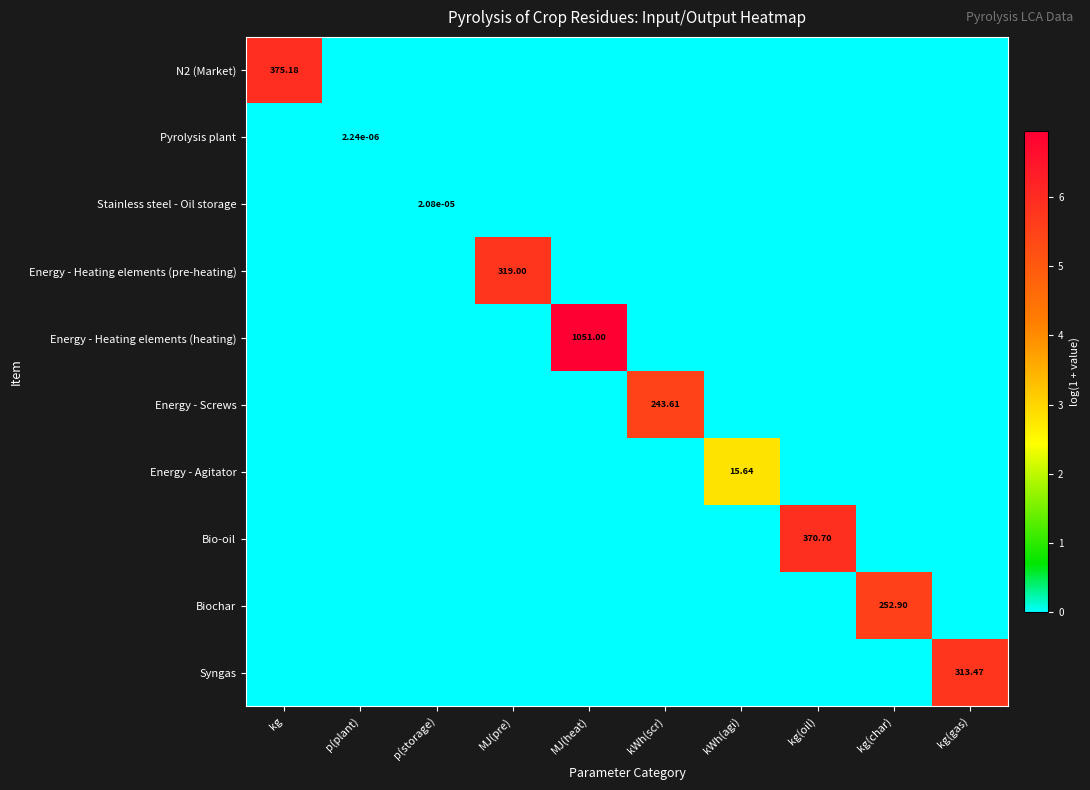

At which category is the sum across all series the highest?

MJ(heat)